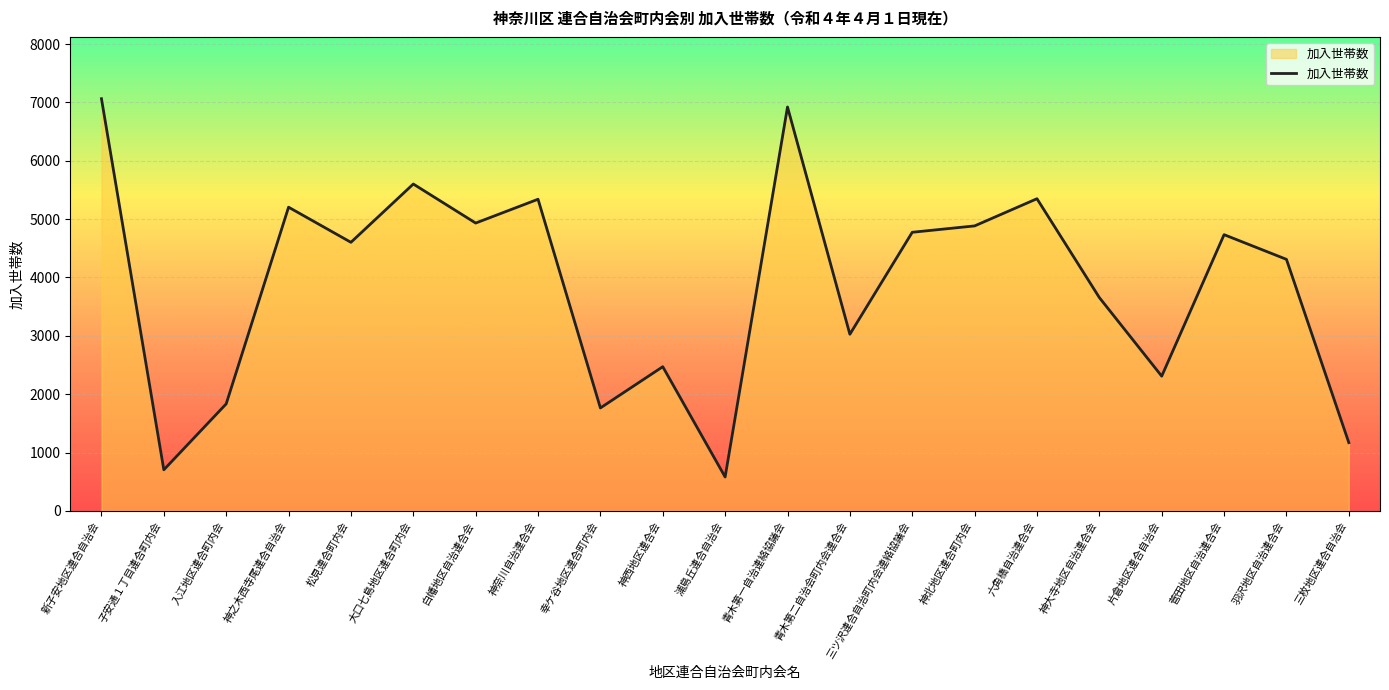

What is the maximum value shown in the chart?

7064